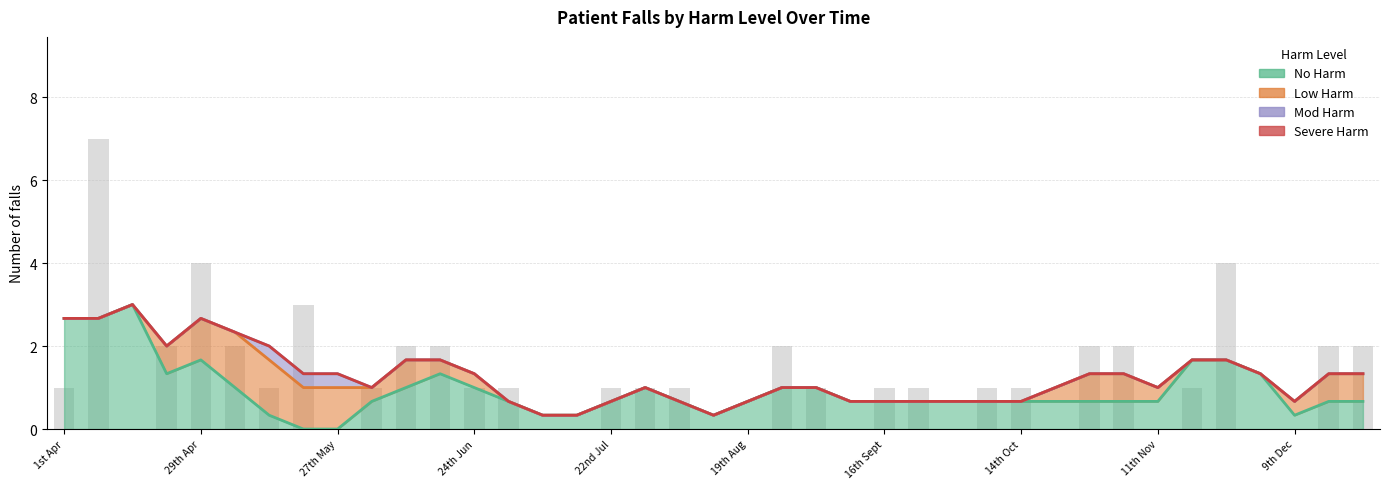

How many series are shown in this chart?

4